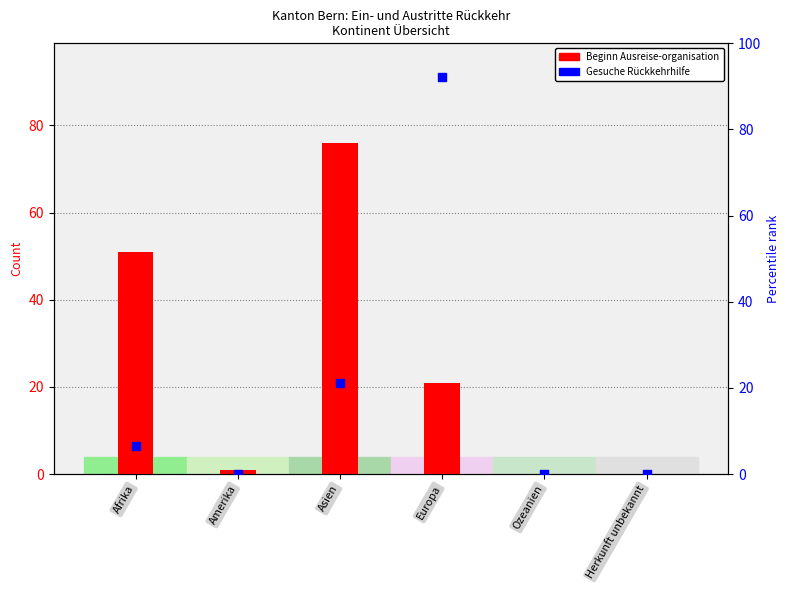

Is the value of Gesuche Rückkehrhilfe at Amerika greater than the value of Beginn Ausreise-organisation at Europa?

No